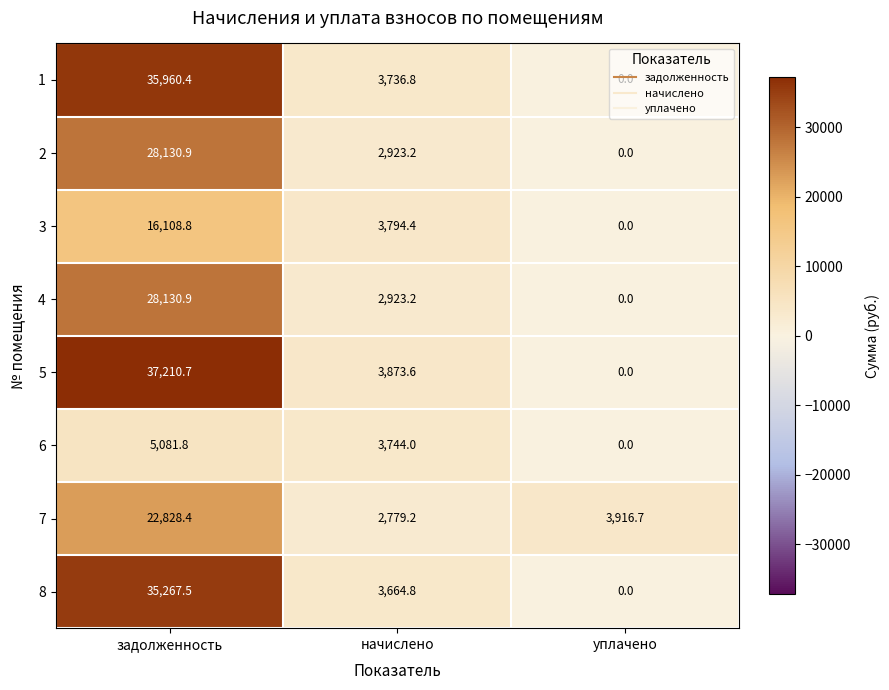

What is the total value across all series at задолженность?

208719.4